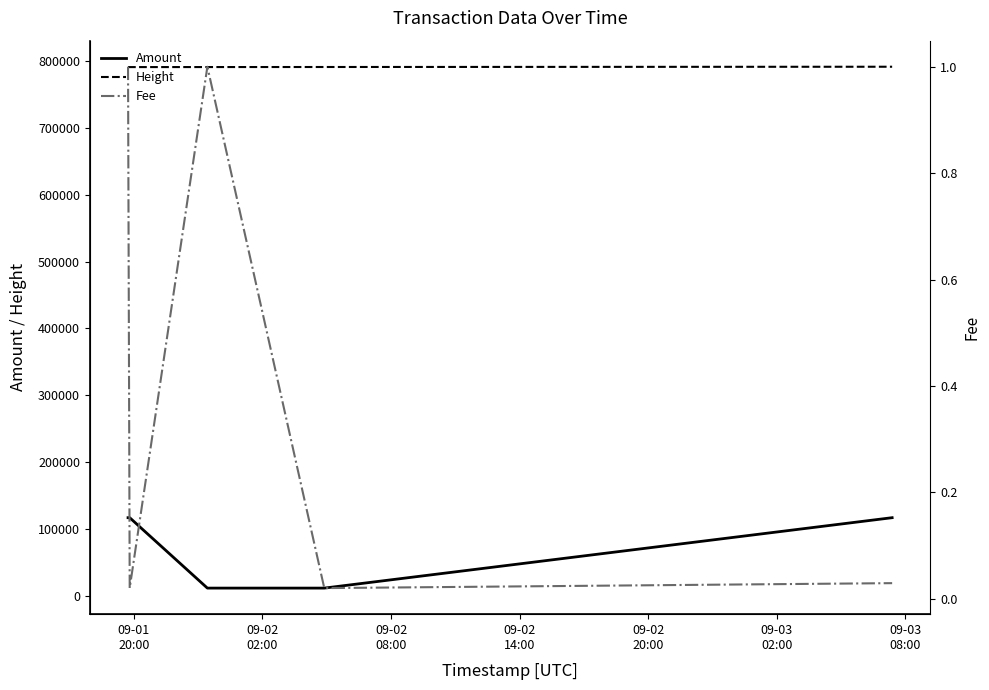

What is the maximum value for Height?

791606.0